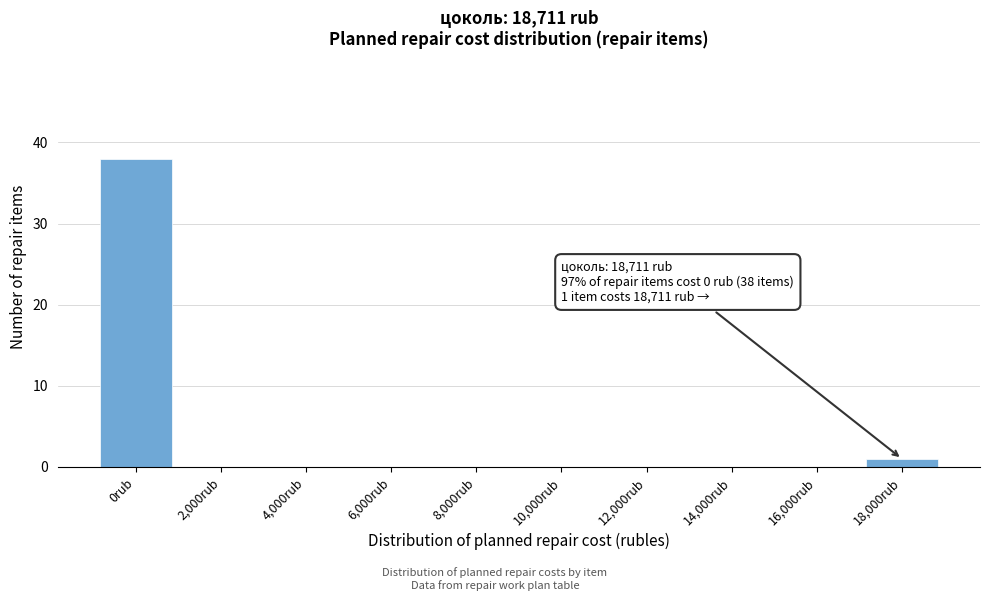

Reading right to left, extract all data points from this chart.

18,000rub=1	16,000rub=0	14,000rub=0	12,000rub=0	10,000rub=0	8,000rub=0	6,000rub=0	4,000rub=0	2,000rub=0	0rub=38